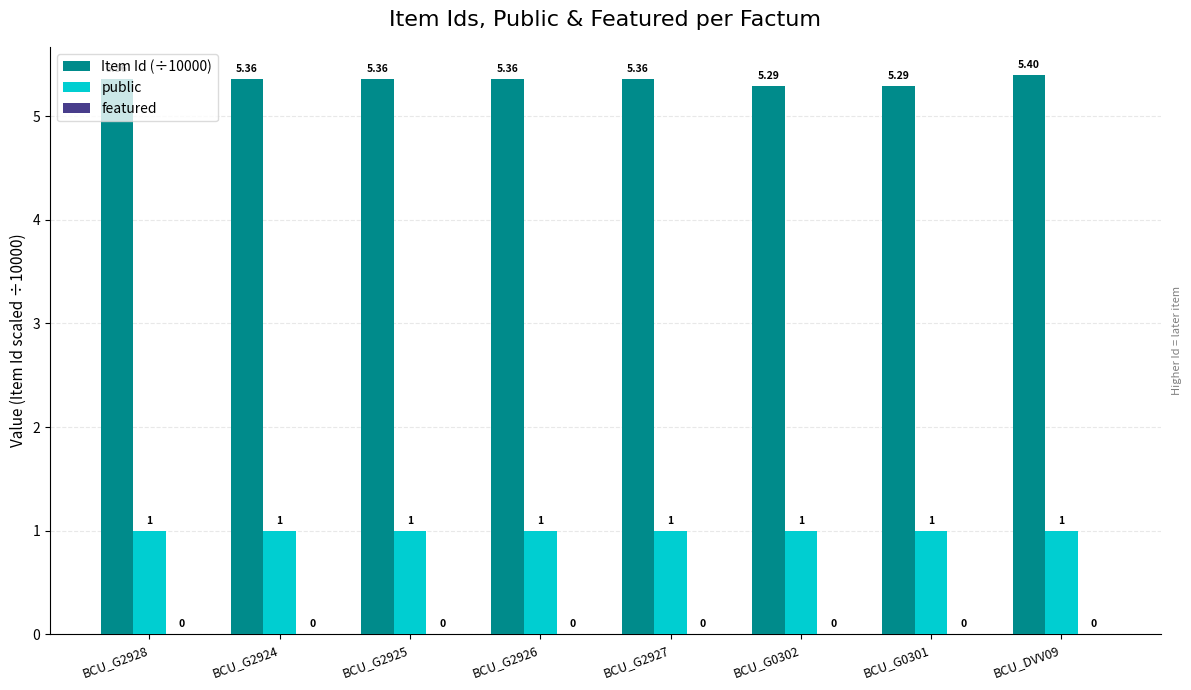

Rank the series by their average value, from lowest to highest.

public, Item Id (÷10000)